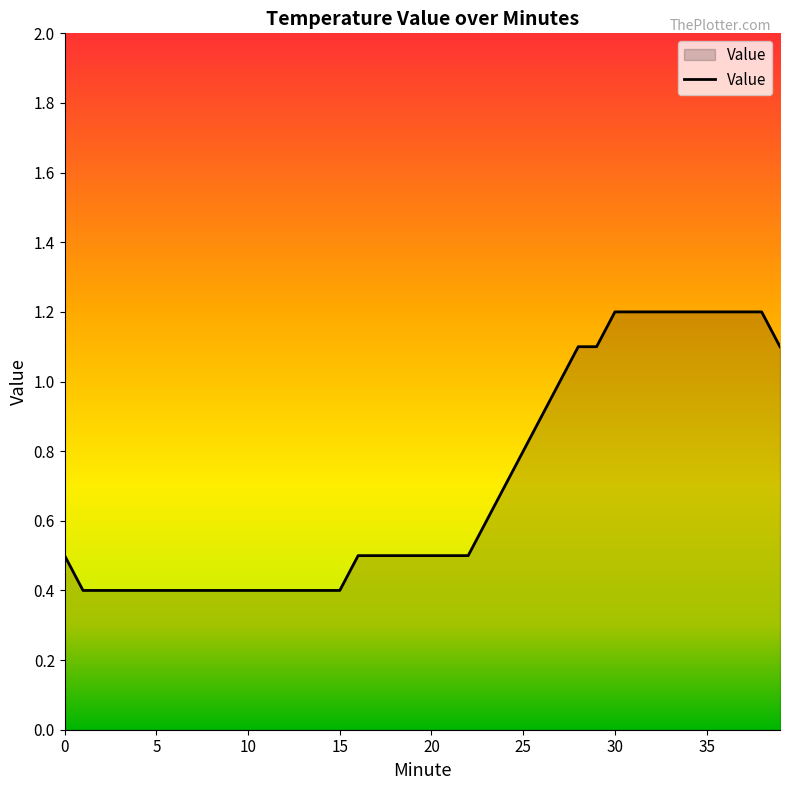

What is the smallest value displayed?

0.4